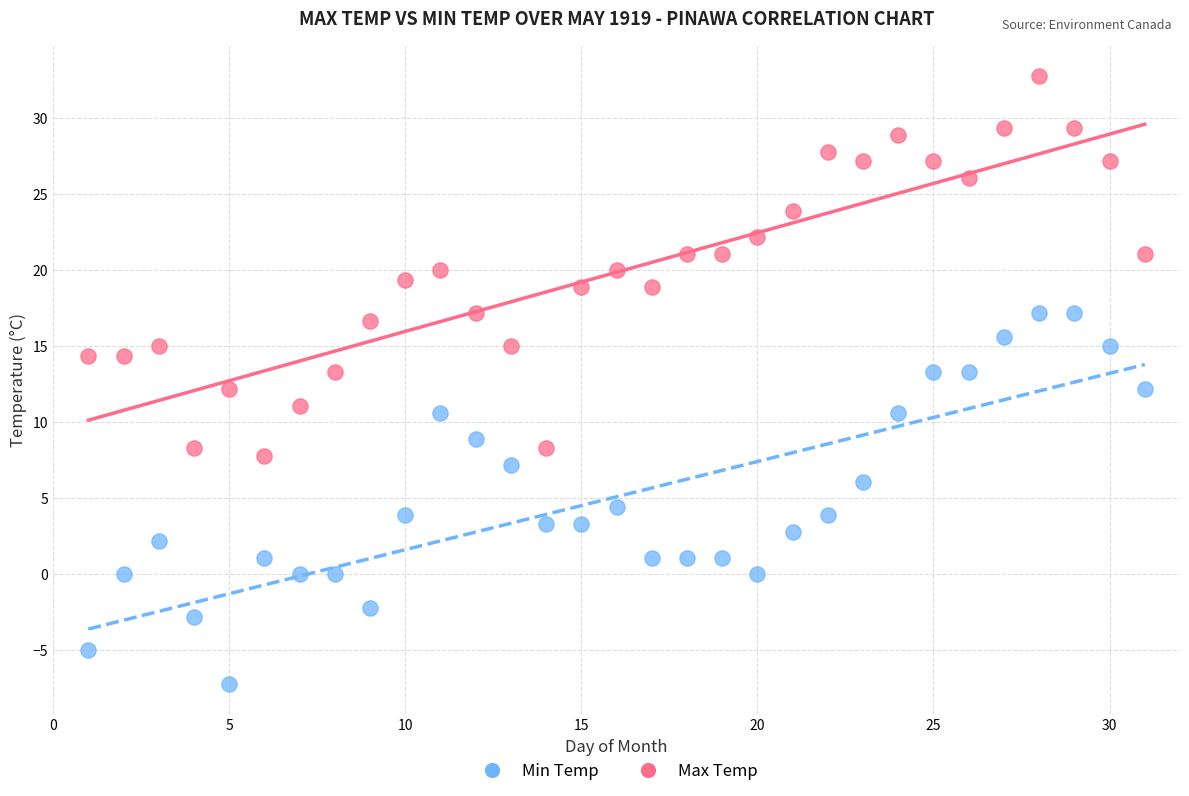

What are all the series names shown in the legend?

Min Temp, Max Temp